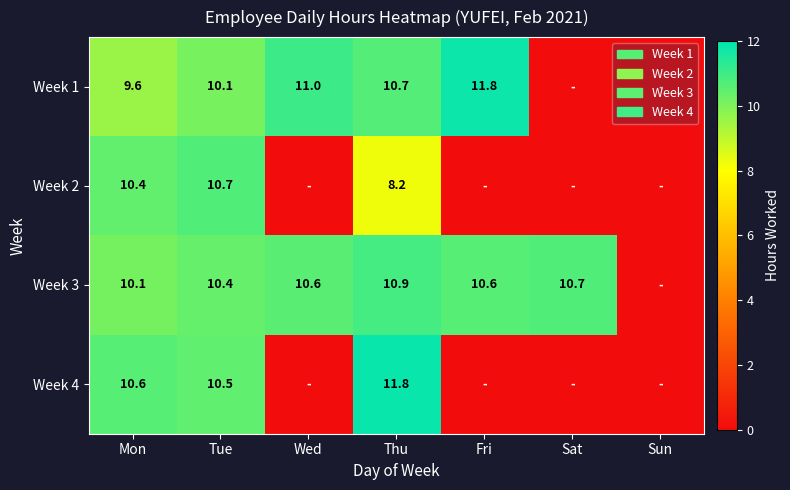

What is the spread (max minus min) of values at Thu?

3.6